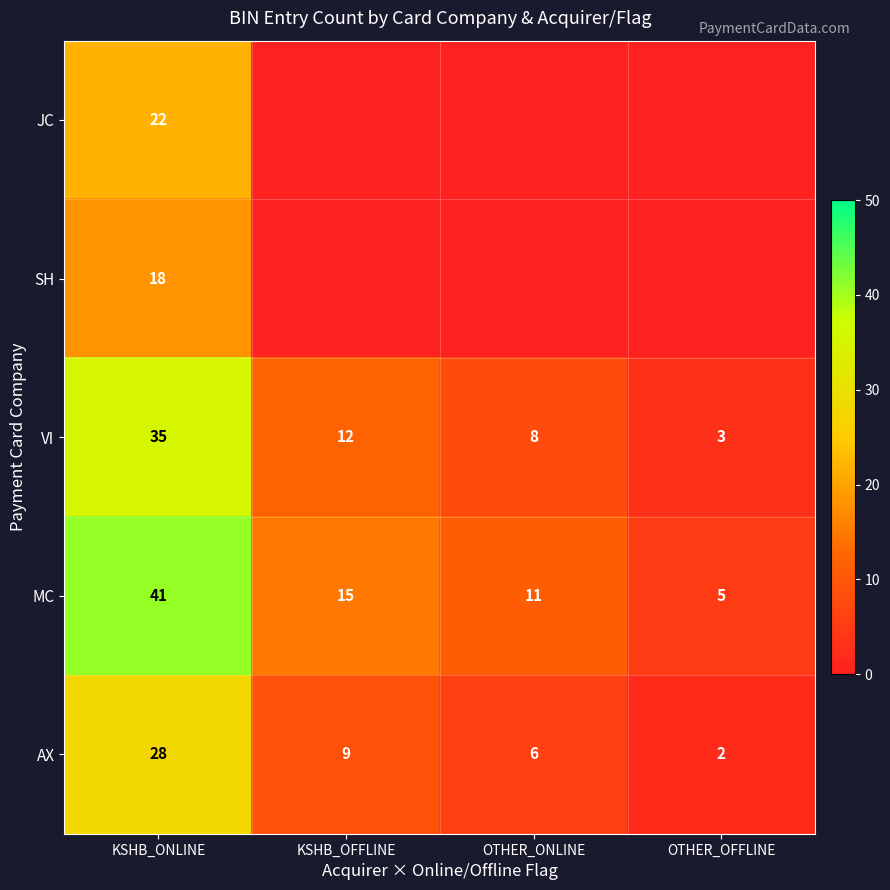

How many categories are shown in the chart?

4